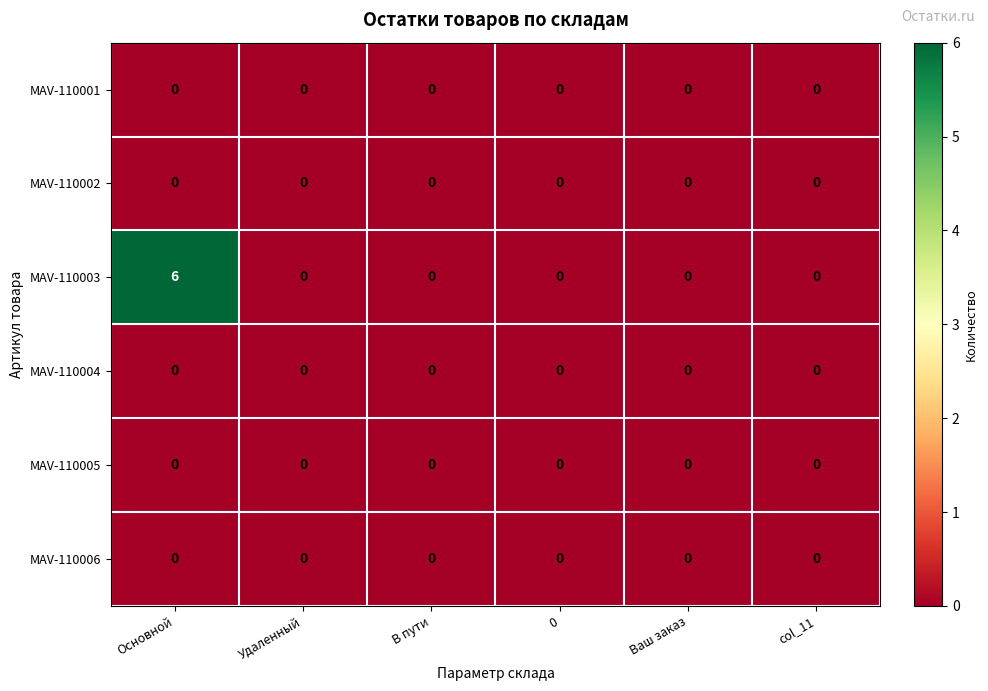

Count the number of categories in the chart.

6